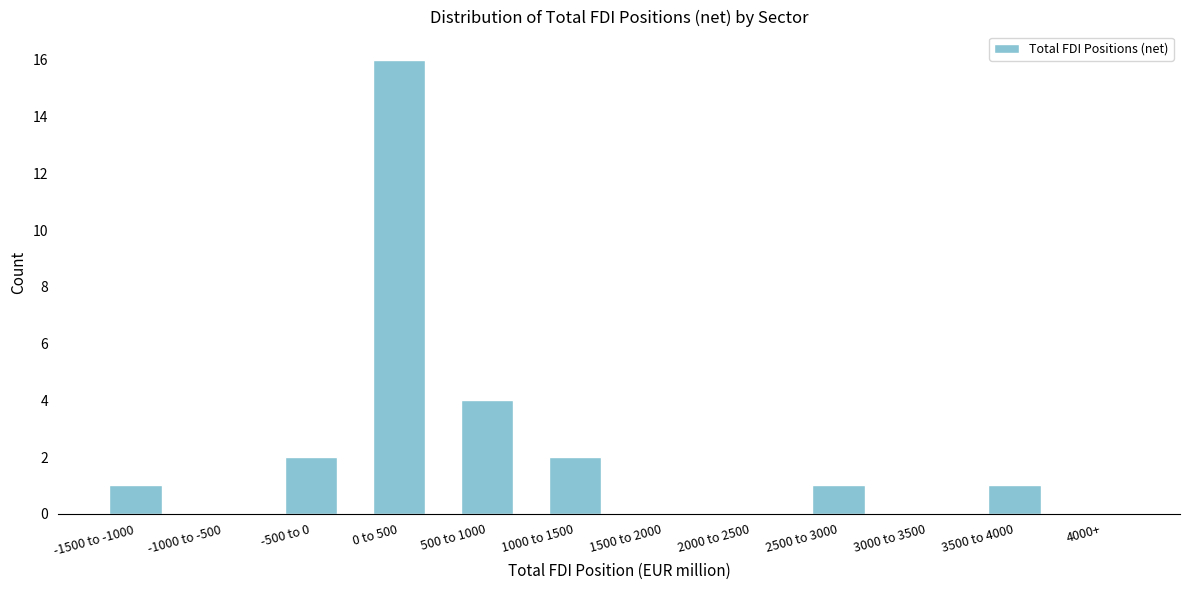

Reading left to right, list all the values displayed in this chart.

-1500 to -1000=1	-1000 to -500=0	-500 to 0=2	0 to 500=16	500 to 1000=4	1000 to 1500=2	1500 to 2000=0	2000 to 2500=0	2500 to 3000=1	3000 to 3500=0	3500 to 4000=1	4000+=0